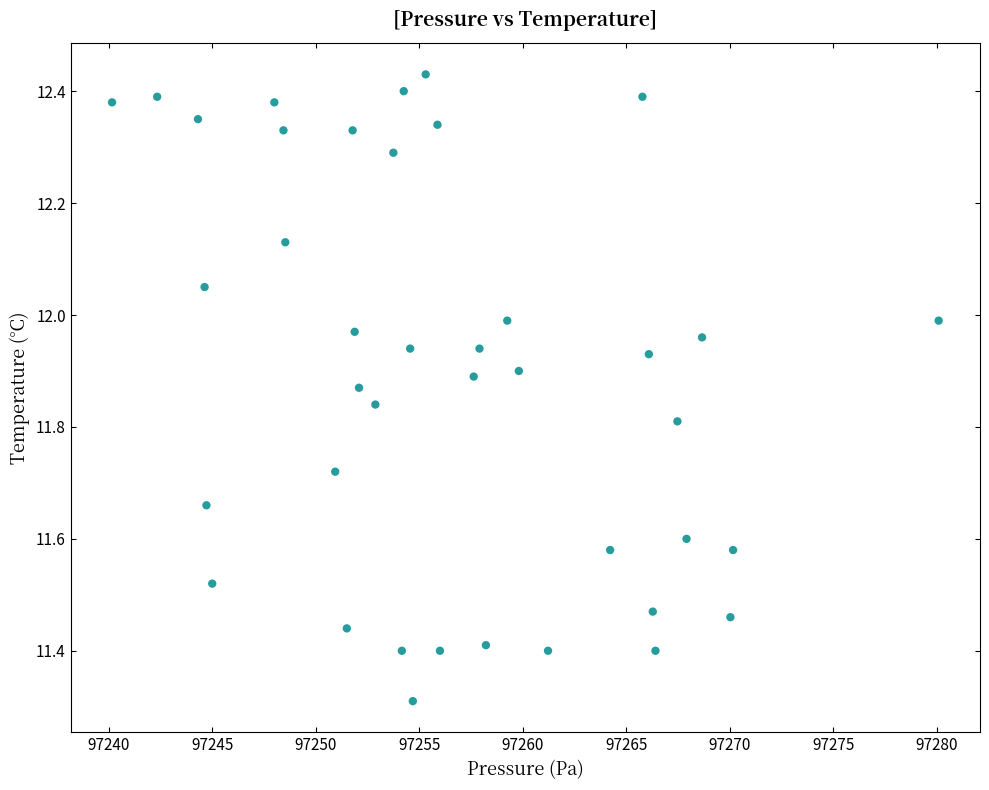

What is the range of X values (max minus min)?

39.9